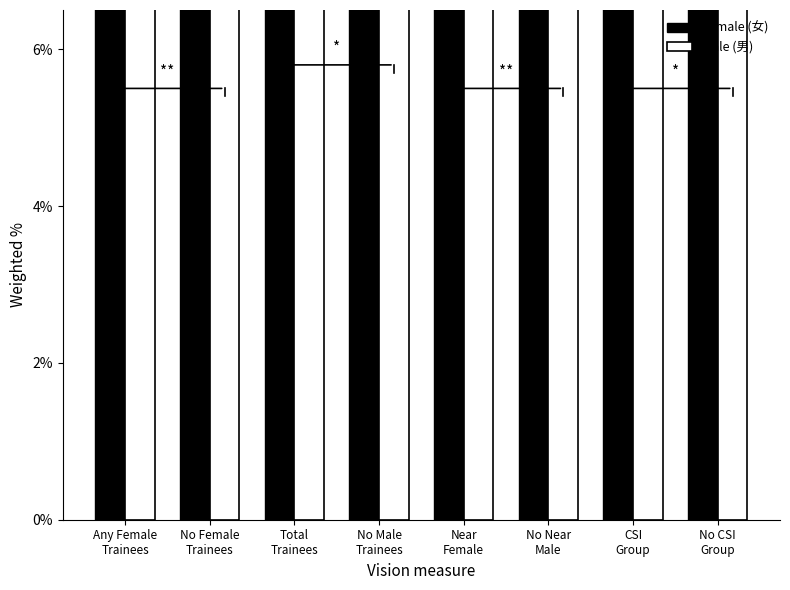

Which series has the largest total across all categories?

Female (女)